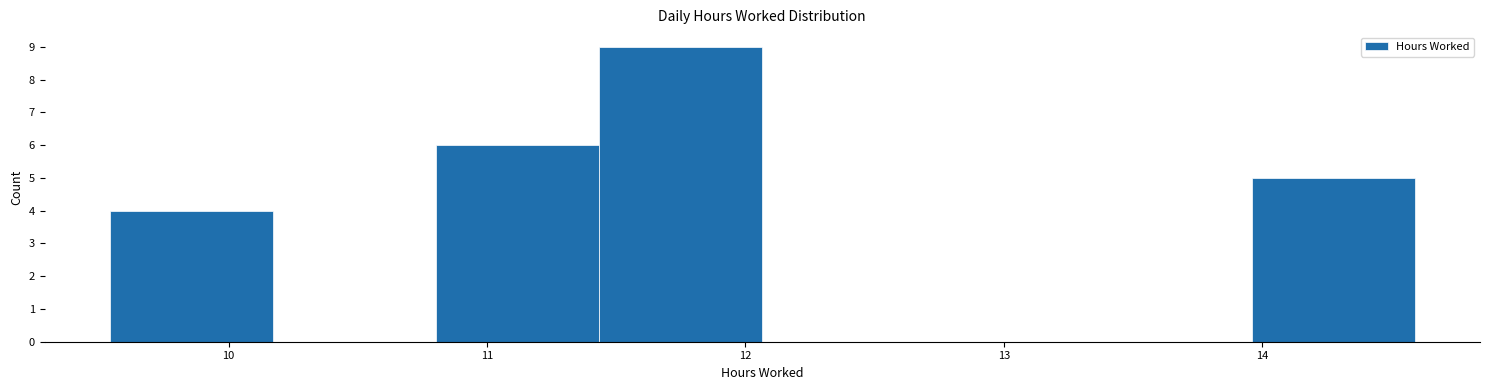

Reading left to right, list every bar in this chart as the range it spans on the x-axis followed by its height. Neither the bar edges nor the heights are printed on the chart, so give them approximately, as read against the axes.

9.5 to 10.2: 4
10.2 to 10.8: 0
10.8 to 11.4: 6
11.4 to 12.1: 9
12.1 to 12.7: 0
12.7 to 13.3: 0
13.3 to 14.0: 0
14.0 to 14.6: 5